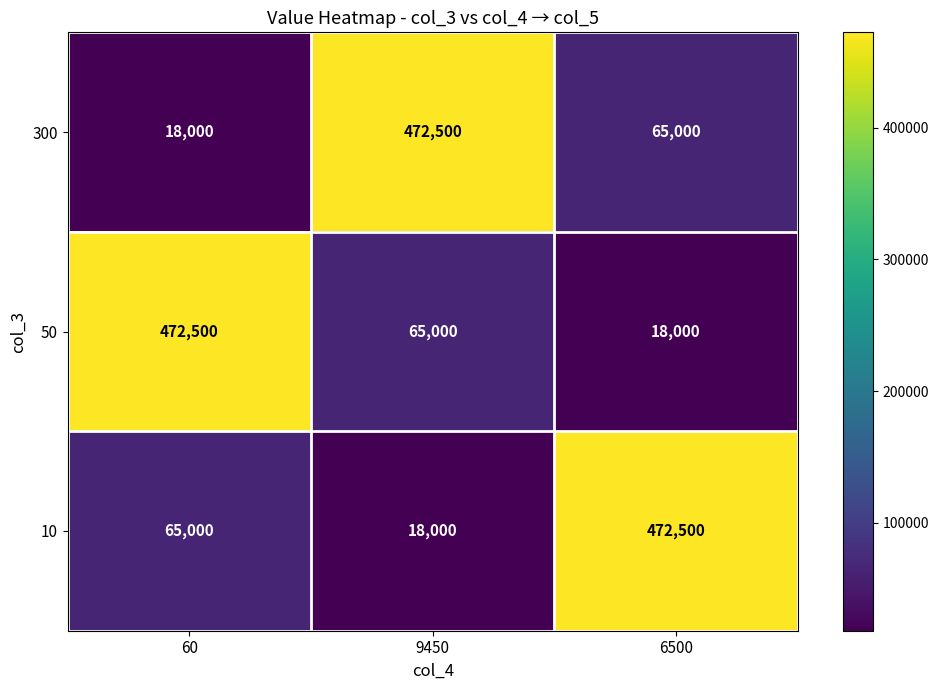

At how many categories does at least one series exceed 319703?

3